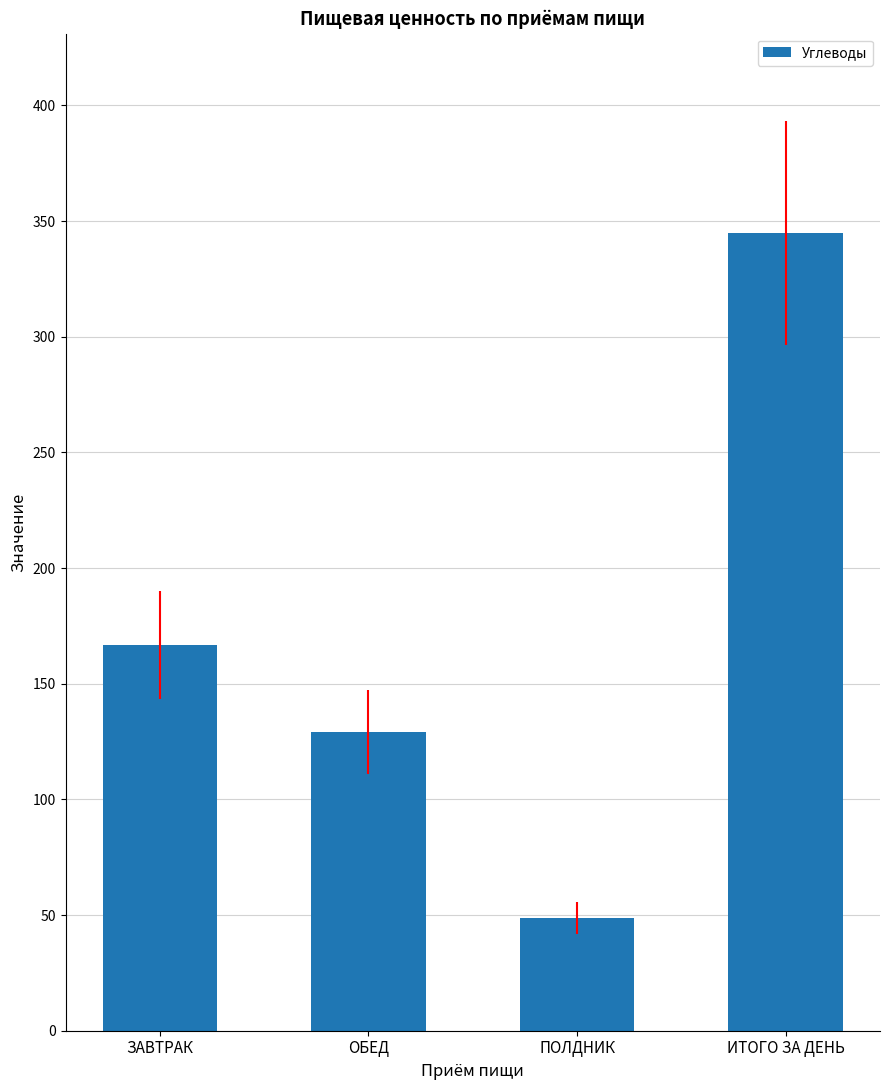

How many bars are there in total?

4